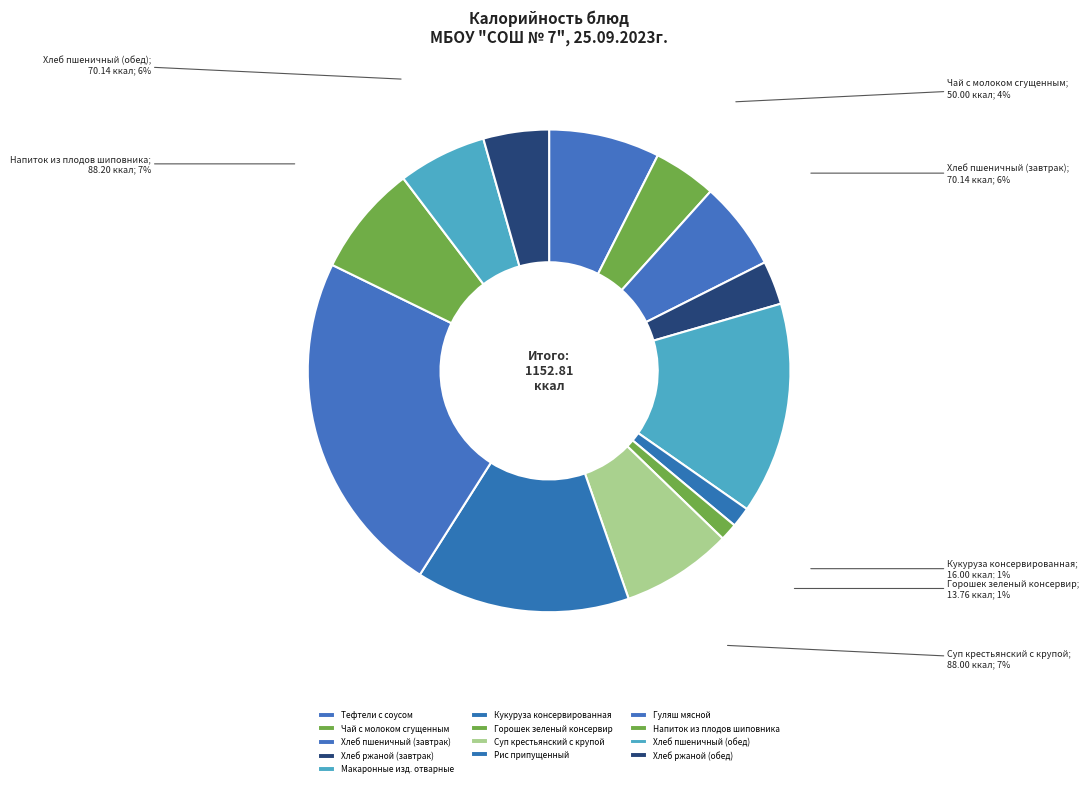

Rank the categories by value from lowest to highest.

Горошек зеленый консервир, Кукуруза консервированная, Хлеб ржаной (завтрак), Чай с молоком сгущенным, Хлеб ржаной (обед), Хлеб пшеничный (завтрак), Хлеб пшеничный (обед), Тефтели с соусом, Суп крестьянский с крупой, Напиток из плодов шиповника, Макаронные изд. отварные, Рис припущенный, Гуляш мясной